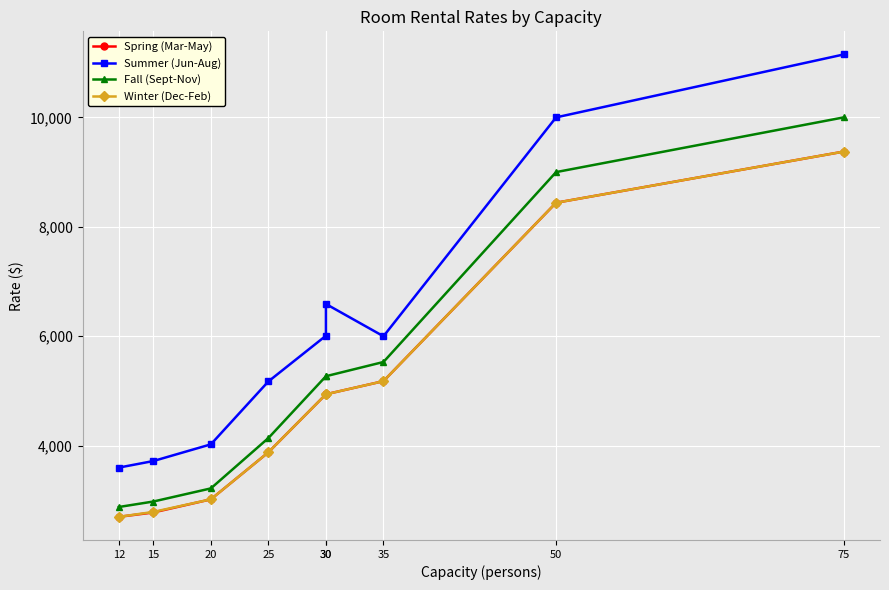

What is the difference between the second highest and minimum values in the Summer (Jun-Aug) series?

6400